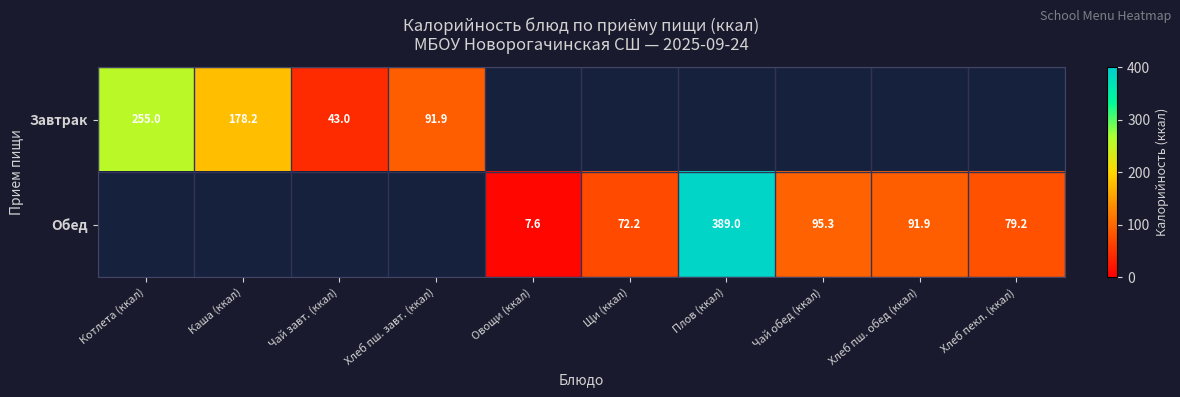

Which label corresponds to the smallest value in the chart?

Овощи (ккал)